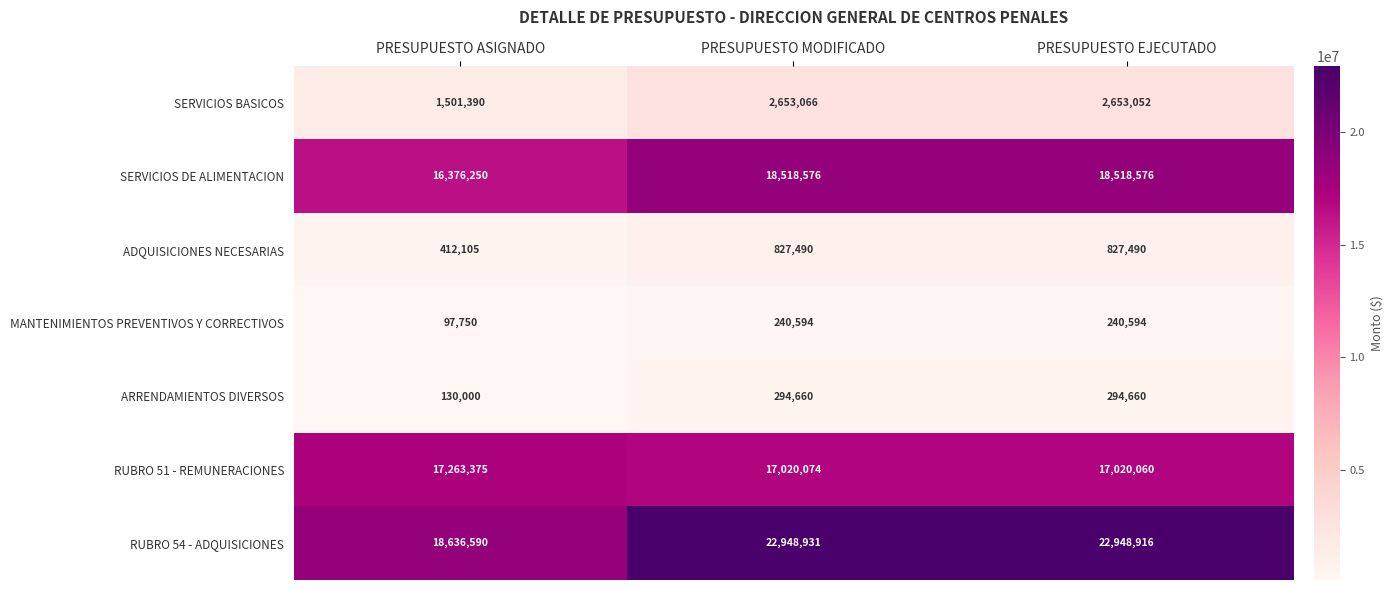

Which series has the largest range (max minus min)?

RUBRO 54 - ADQUISICIONES